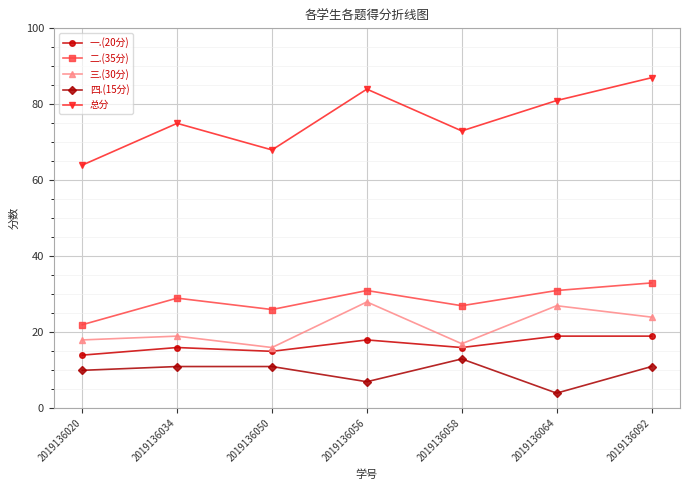

What is the total value across all series at 2019136064?

162